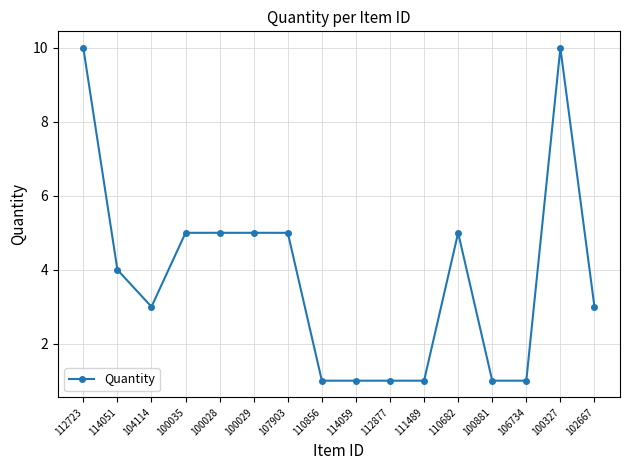

Is it true that the value at 100035 is 3?

False